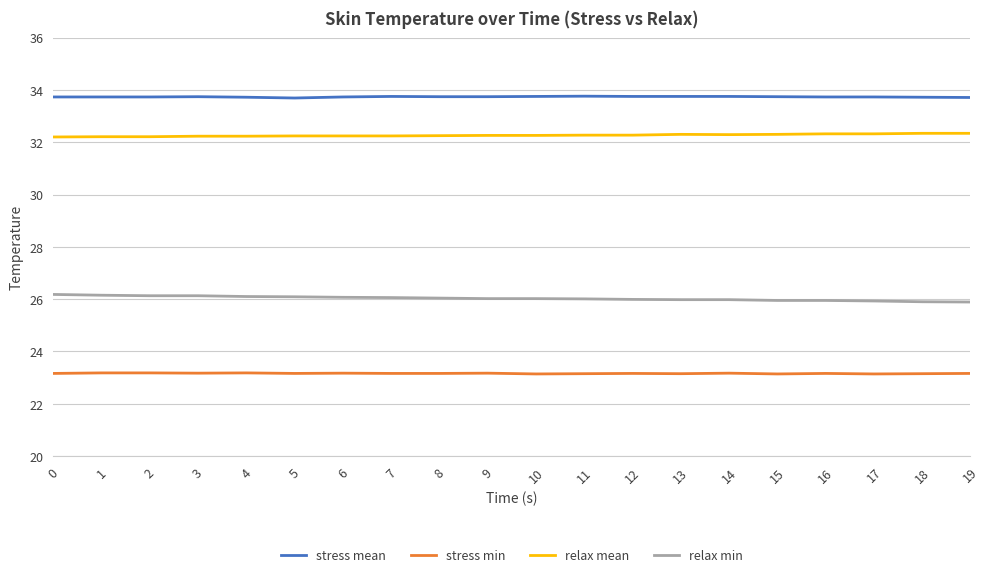

List the series in order of their peak value, lowest first.

stress min, relax min, relax mean, stress mean